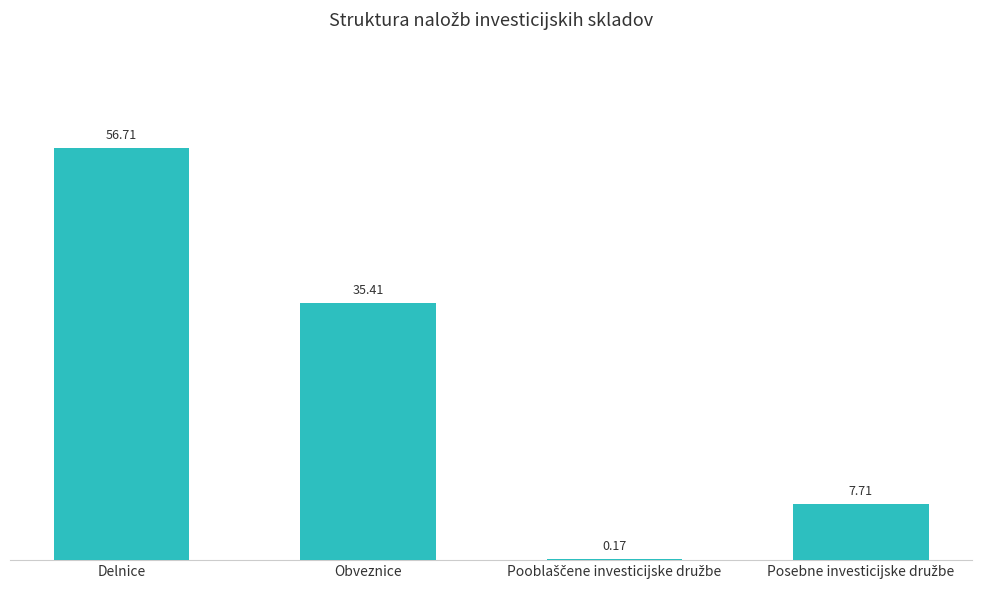

Which label corresponds to the largest value in the chart?

Delnice